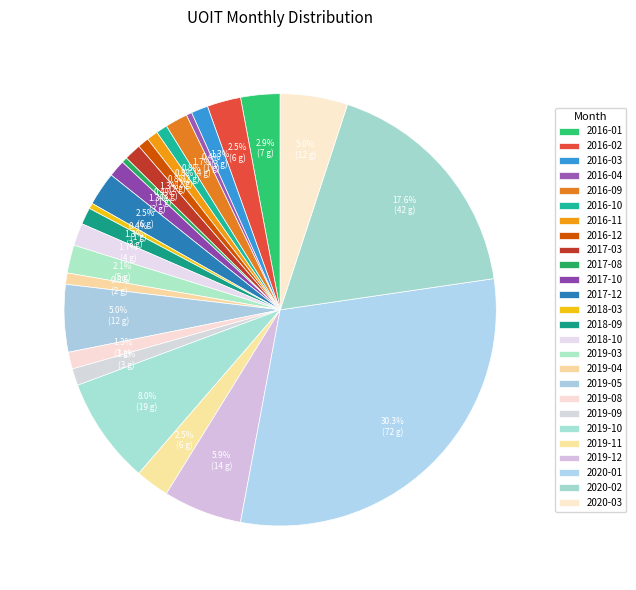

True or false: 2019-08 accounts for 11% of the total.

False